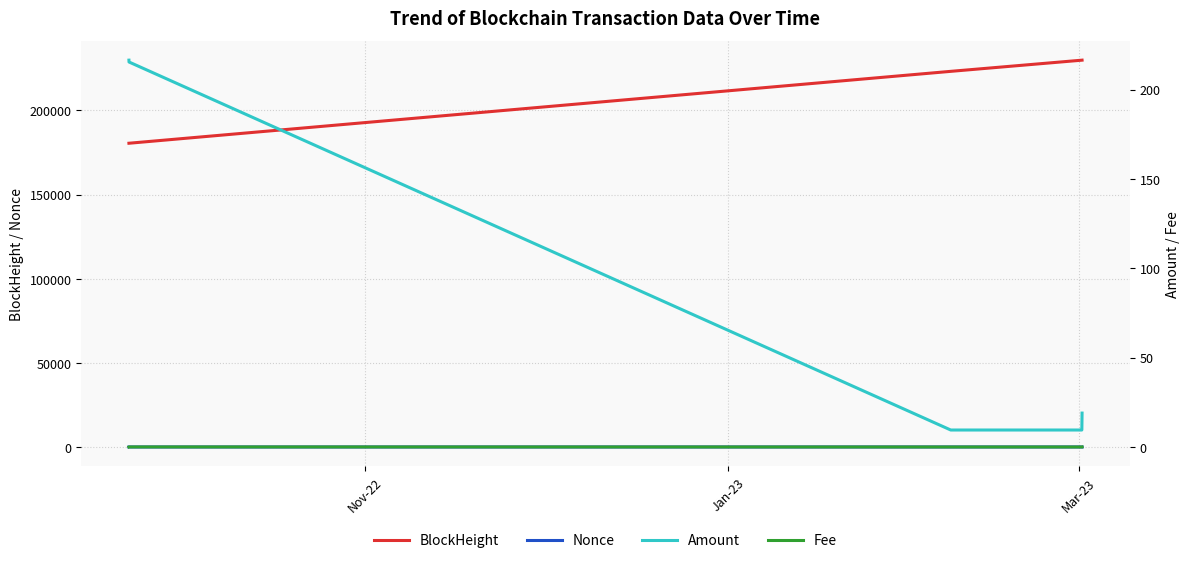

True or false: Nonce and BlockHeight cross at least once.

False